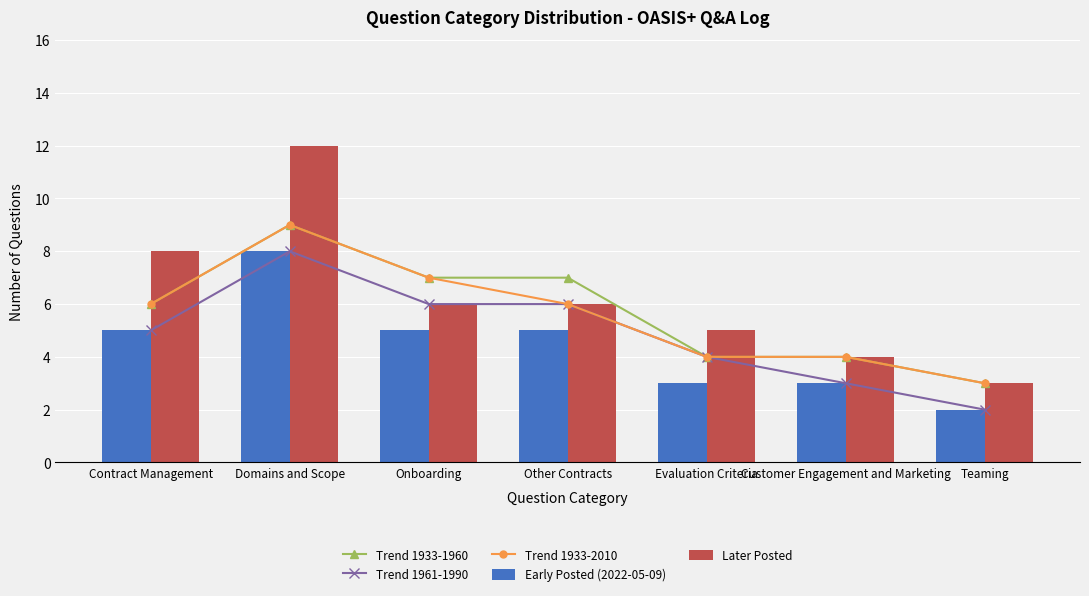

How many values in the Trend 1961-1990 series exceed 5?

3